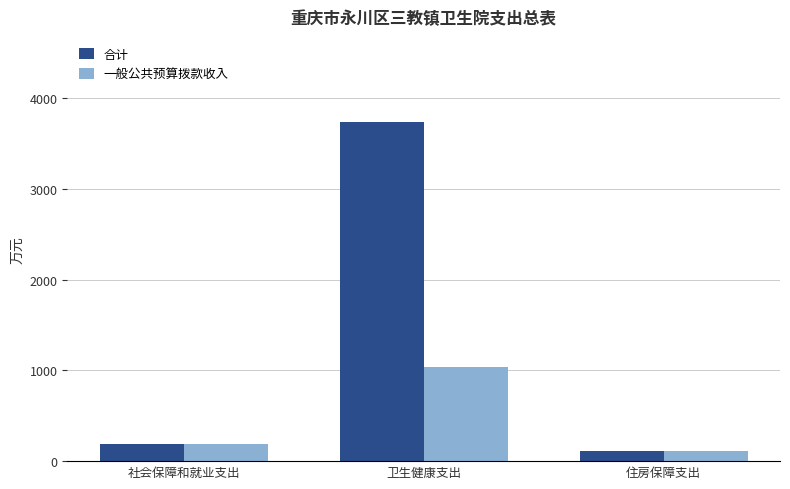

What position from the right is 住房保障支出?

1